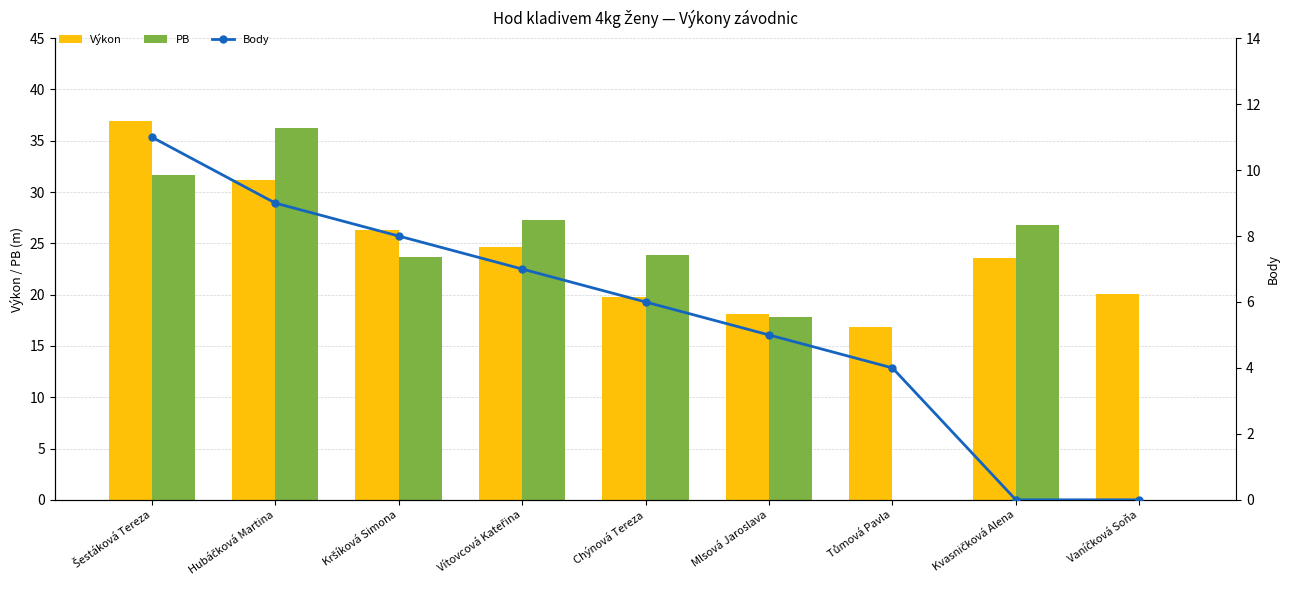

What are all the series names shown in the legend?

Výkon, PB, Body